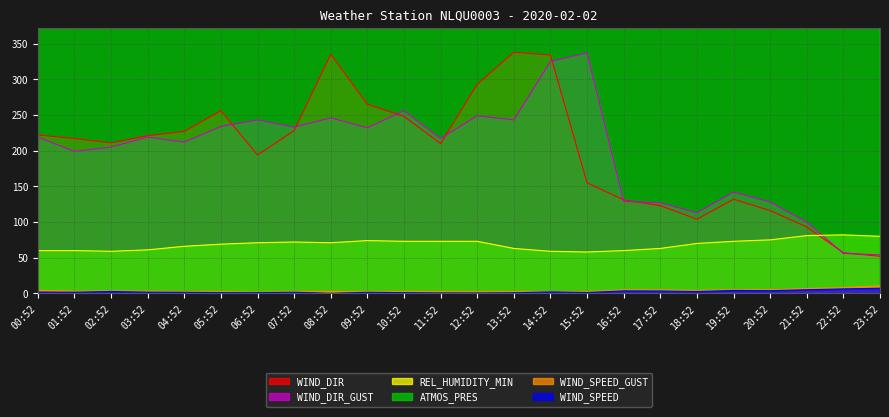

What value does the ATMOS_PRES series have at 19:52?

998.0